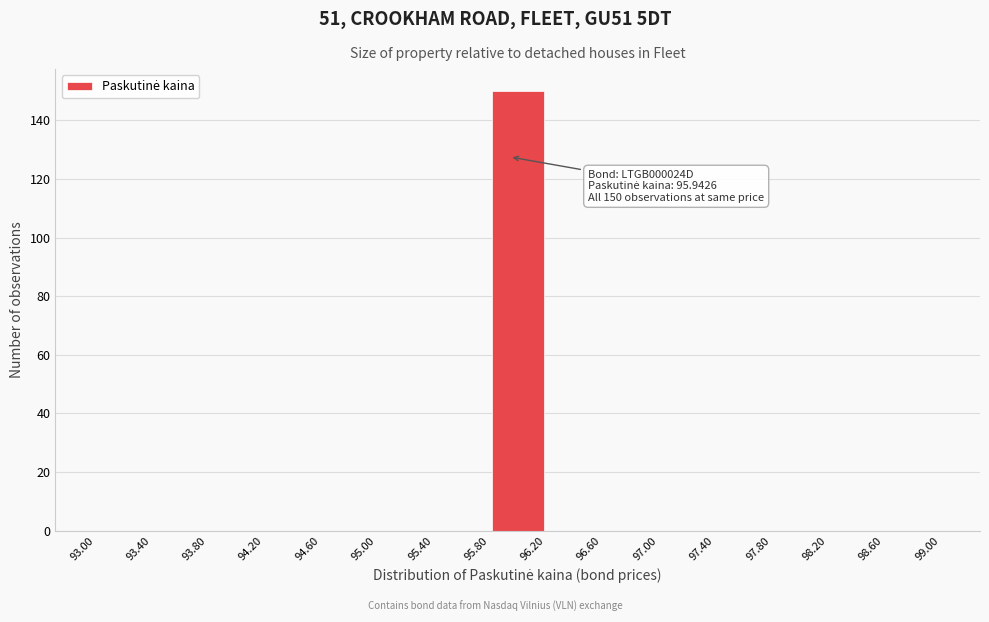

Which range on the x-axis has the tallest bar?

95.80 to 96.20